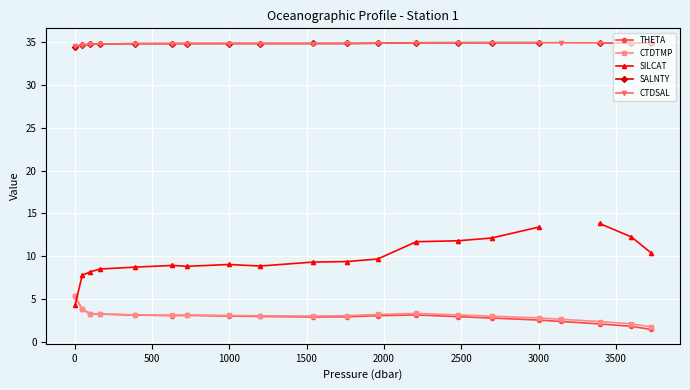

What is the lowest value of the CTDTMP series?

1.7